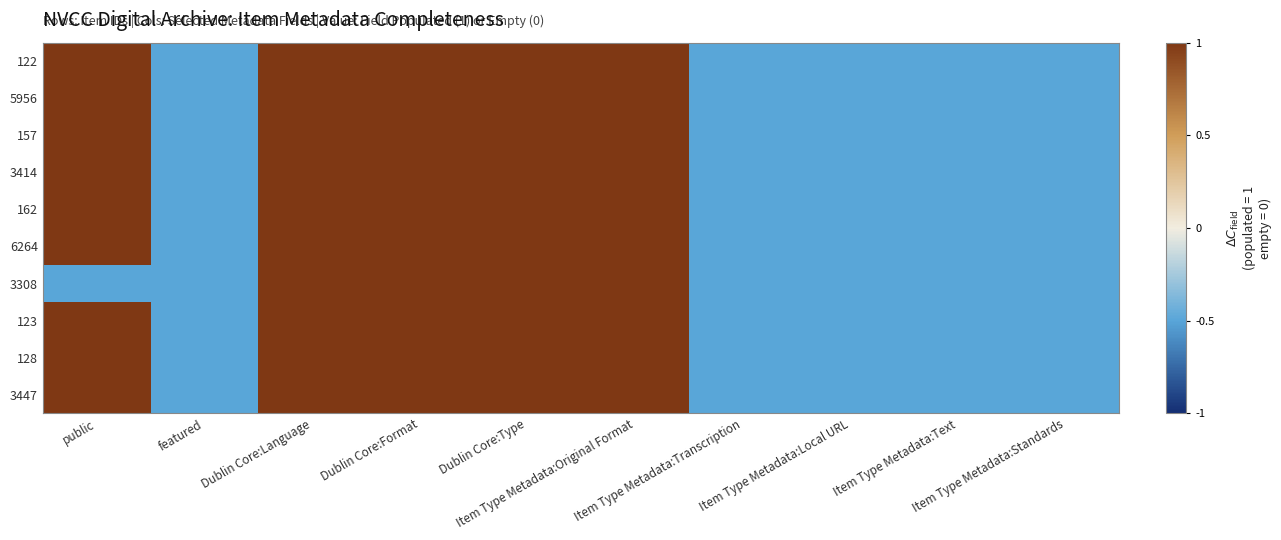

Count the number of data series in this chart.

10